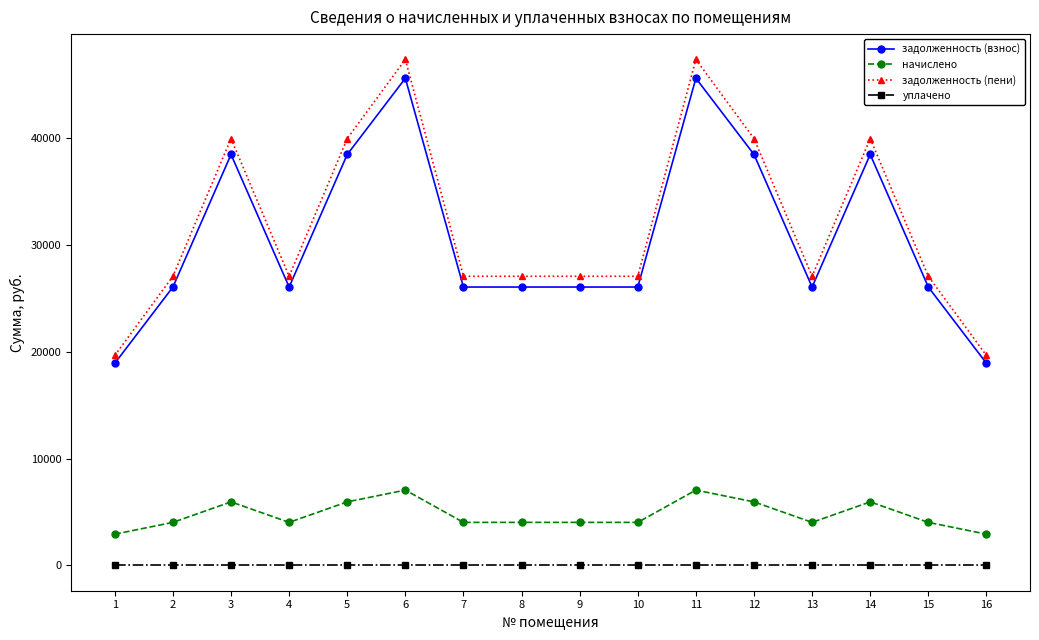

Reading left to right, extract all data points from this chart.

задолженность (взнос): 1=18937.0	2=26077.0	3=38494.6	4=26077.0	5=38494.6	6=45634.8	7=26077.0	8=26077.0	9=26077.0	10=26077.0	11=45634.8	12=38494.6	13=26077.0	14=38494.6	15=26077.0	16=18937.0
начислено: 1=2928.0	2=4032.0	3=5952.0	4=4032.0	5=5952.0	6=7056.0	7=4032.0	8=4032.0	9=4032.0	10=4032.0	11=7056.0	12=5952.0	13=4032.0	14=5952.0	15=4032.0	16=2928.0
задолженность (пени): 1=19669.0	2=27085.0	3=39982.6	4=27085.0	5=39982.6	6=47398.8	7=27085.0	8=27085.0	9=27085.0	10=27085.0	11=47398.8	12=39982.6	13=27085.0	14=39982.6	15=27085.0	16=19669.0
уплачено: 1=0.0	2=0.0	3=0.0	4=0.0	5=0.0	6=0.0	7=0.0	8=0.0	9=0.0	10=0.0	11=0.0	12=0.0	13=0.0	14=0.0	15=0.0	16=0.0